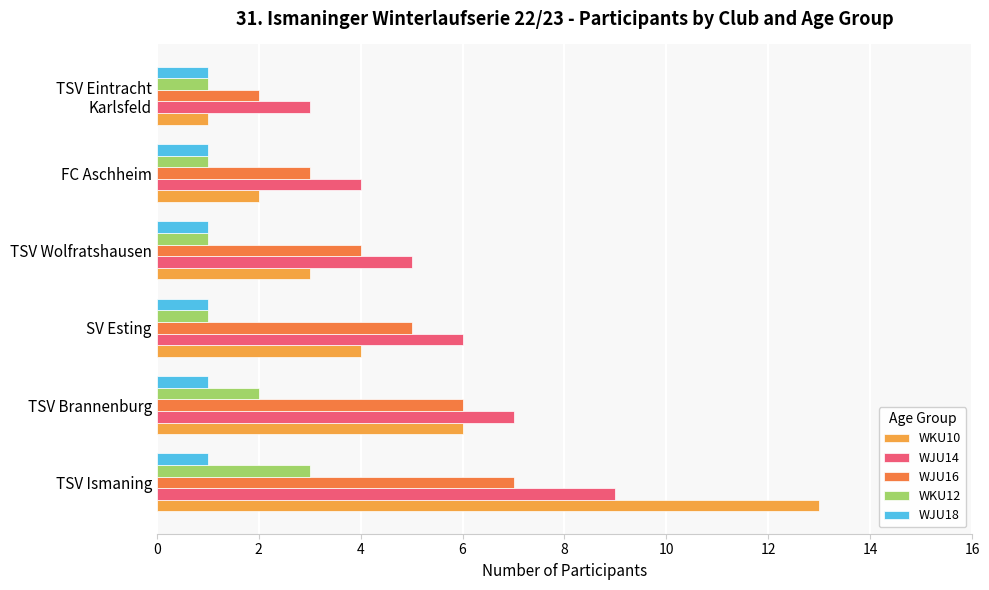

Count the number of categories in the chart.

6